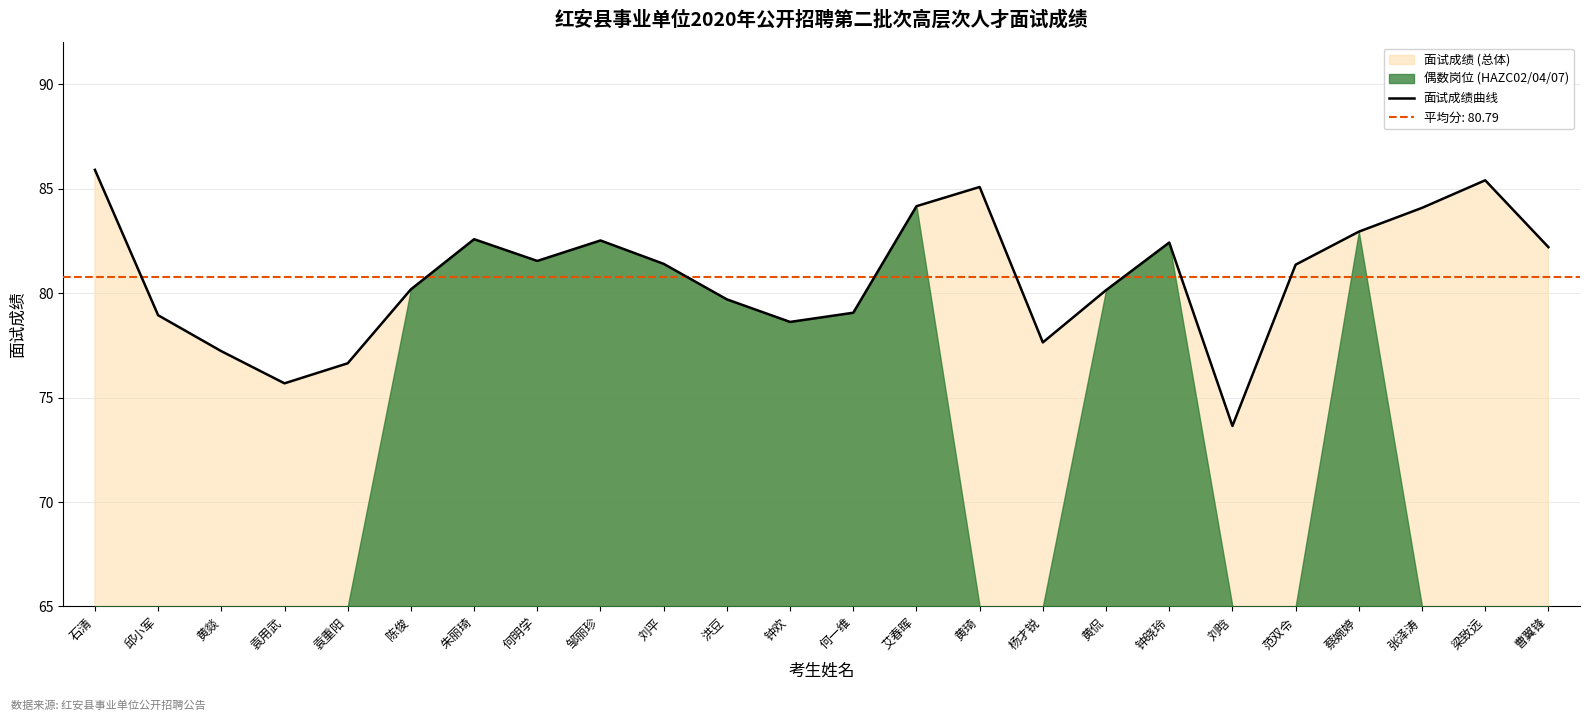

How many values exceed 81?

13